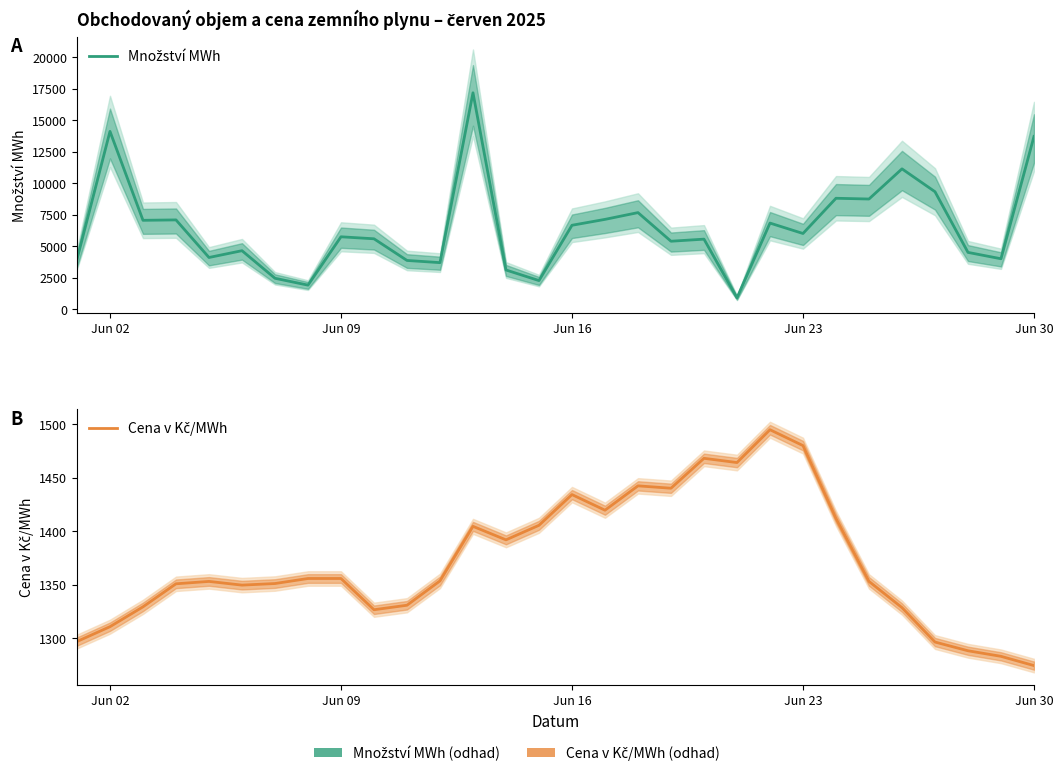

Reading left to right, transcribe all the data shown in this chart.

Množství MWh: 3978.6	14126.0	7069.8	7101.2	4119.0	4659.0	2469.0	1925.0	5761.5	5603.0	3884.0	3710.0	17189.0	3127.6	2286.0	6676.0	7143.8	7681.0	5409.0	5575.0	916.5	6850.1	6023.9	8819.0	8759.0	11153.0	9339.0	4523.6	4018.0	13726.0
Cena v Kč/MWh: 1297.0	1310.8	1329.4	1350.9	1353.2	1349.7	1351.2	1355.9	1355.9	1326.7	1330.9	1353.7	1404.7	1392.0	1405.6	1434.3	1419.8	1442.5	1440.3	1468.3	1464.3	1495.0	1480.1	1412.1	1353.2	1328.7	1296.5	1288.3	1283.1	1274.5